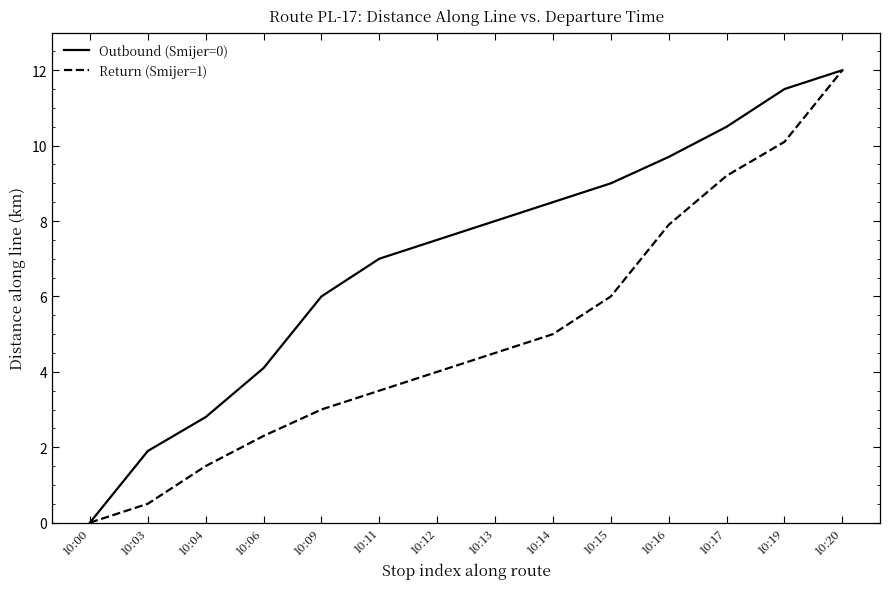

Between 10:04 and 10:14, which series saw the biggest shift?

Outbound (Smijer=0)